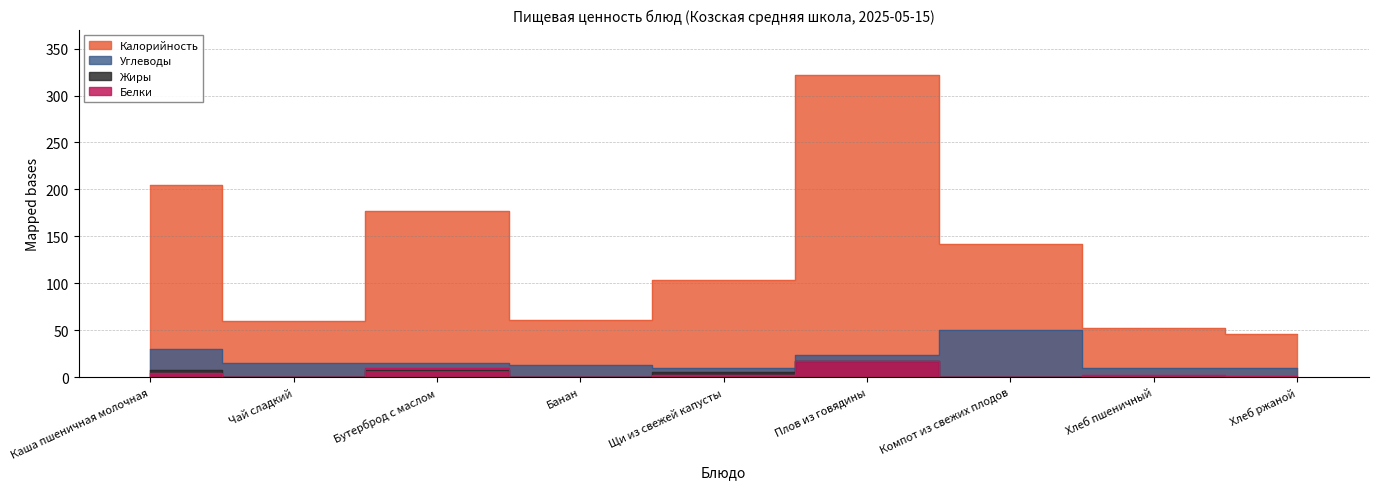

What is the average value of the Жиры series?

4.5